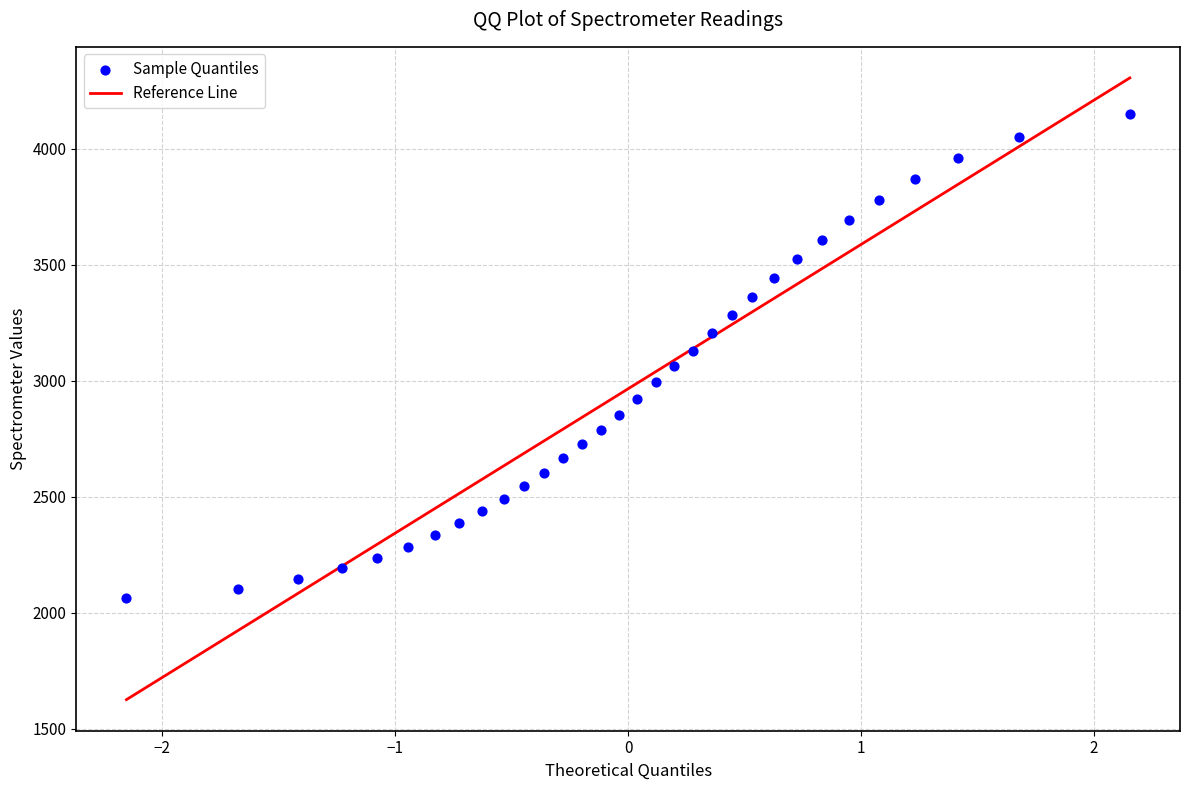

What is the range of X values (max minus min)?

4.3